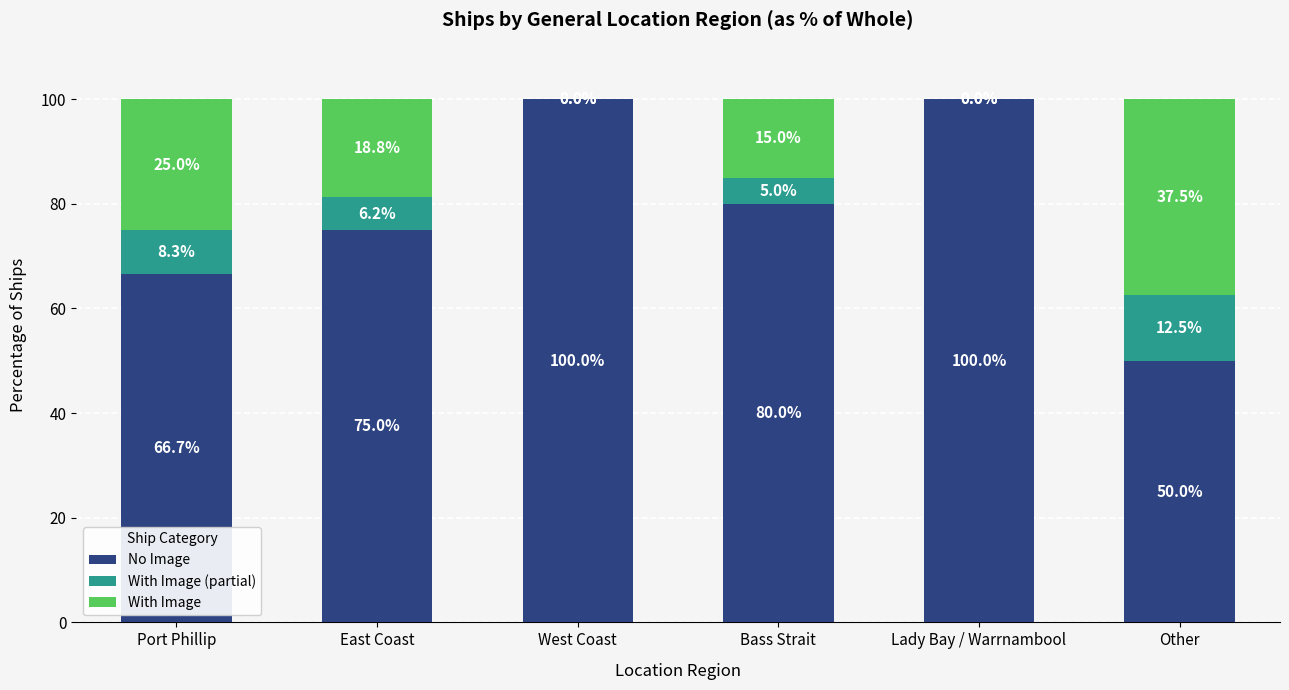

What is the total value across all series at West Coast?

100.0